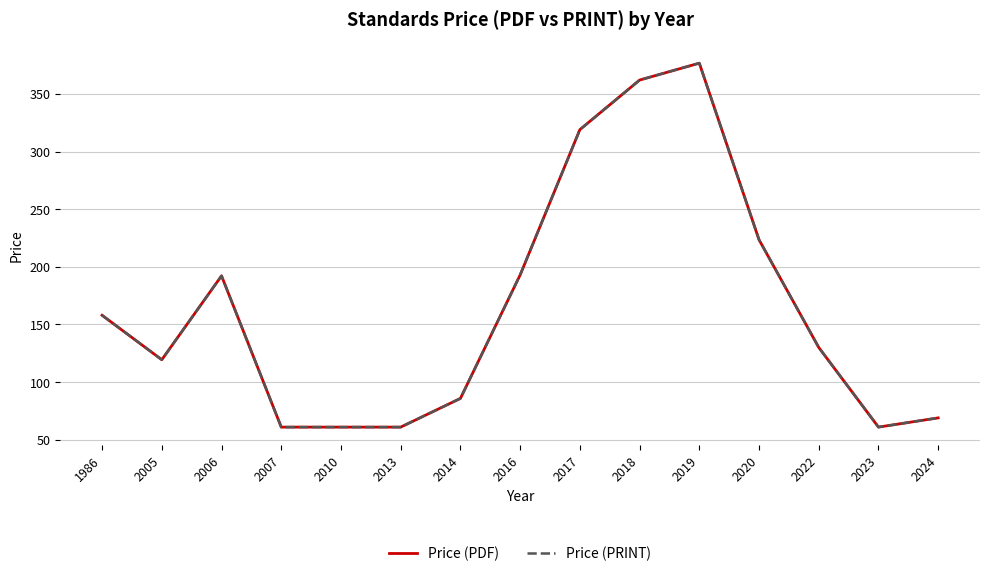

The value of Price (PDF) at 2010 is 92.6. True or false?

False